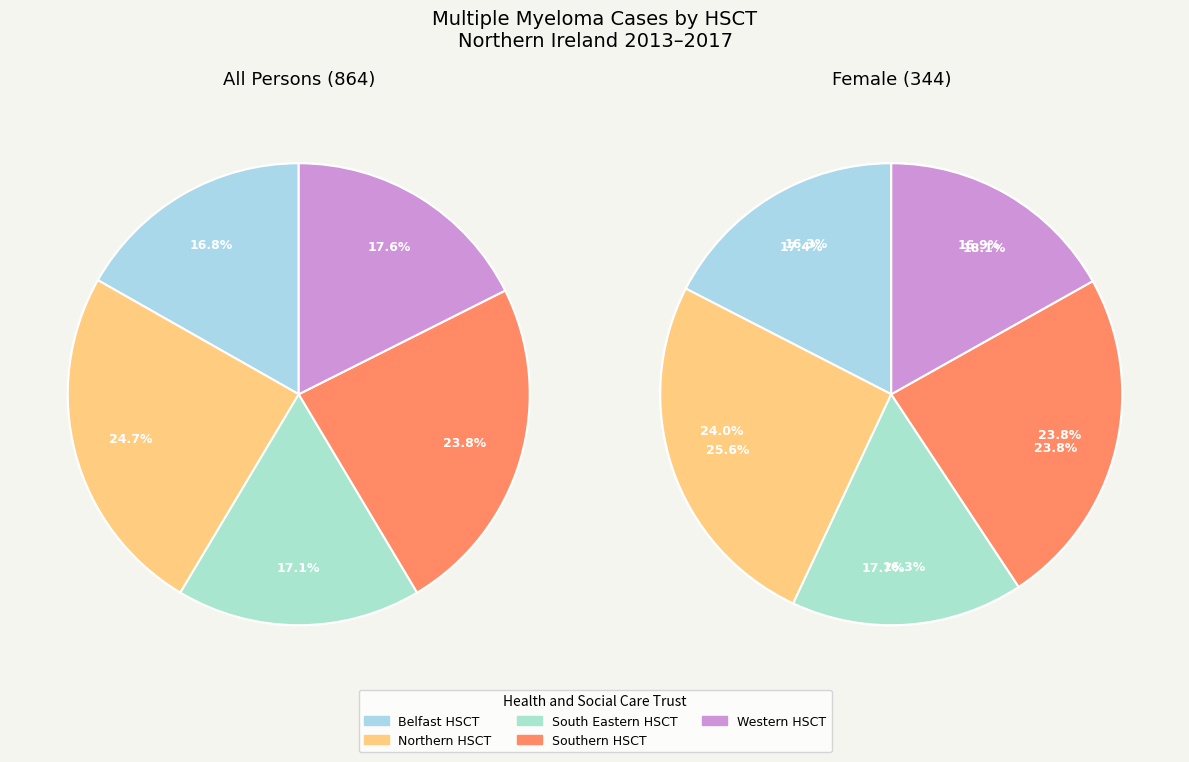

To the nearest percent, what portion does Western HSCT represent?

18%